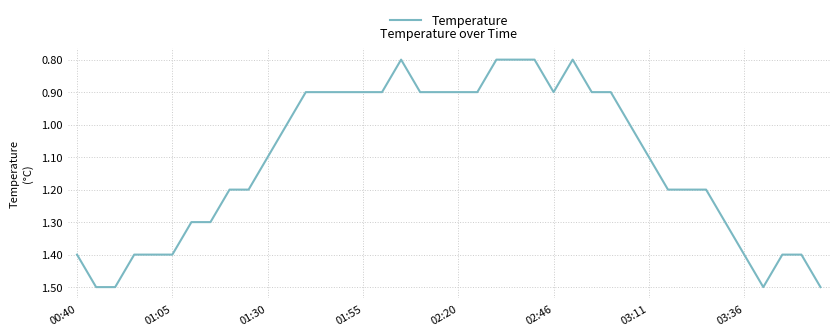

What is the difference between the maximum and minimum values?

0.7